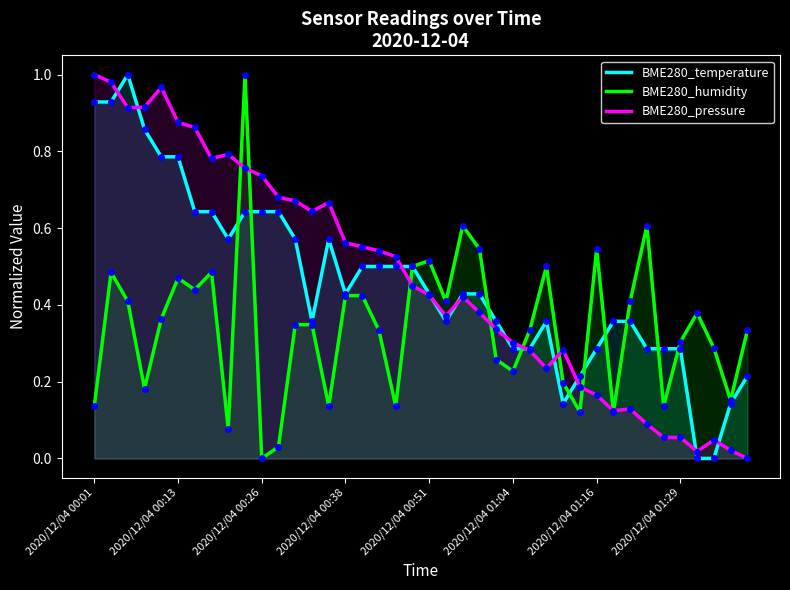

What position from the right is 18?

22